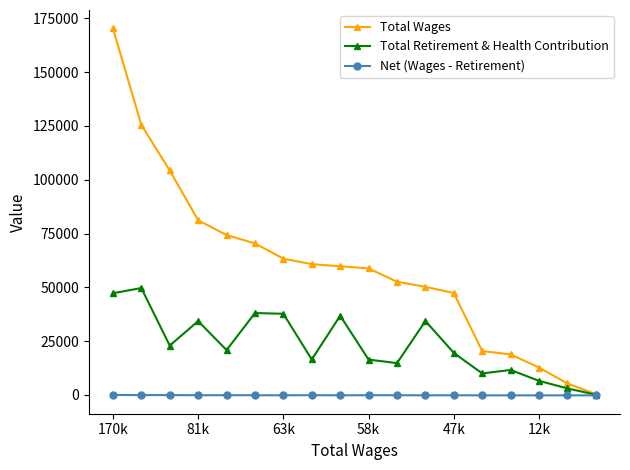

Does the chart have visible grid lines?

No